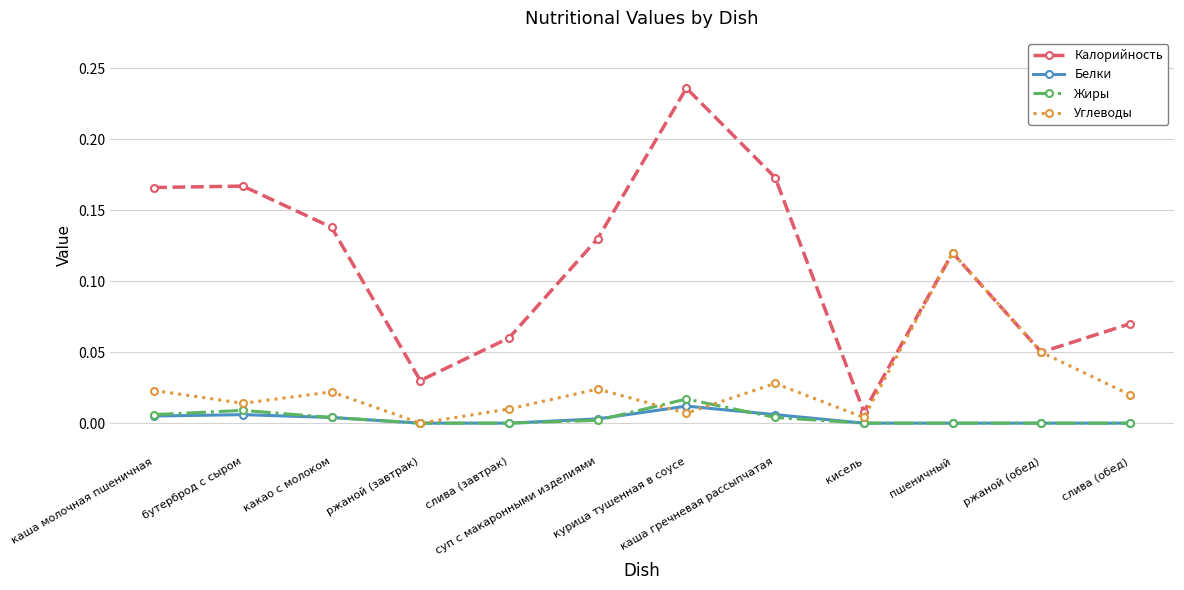

Which series has the largest total across all categories?

Калорийность